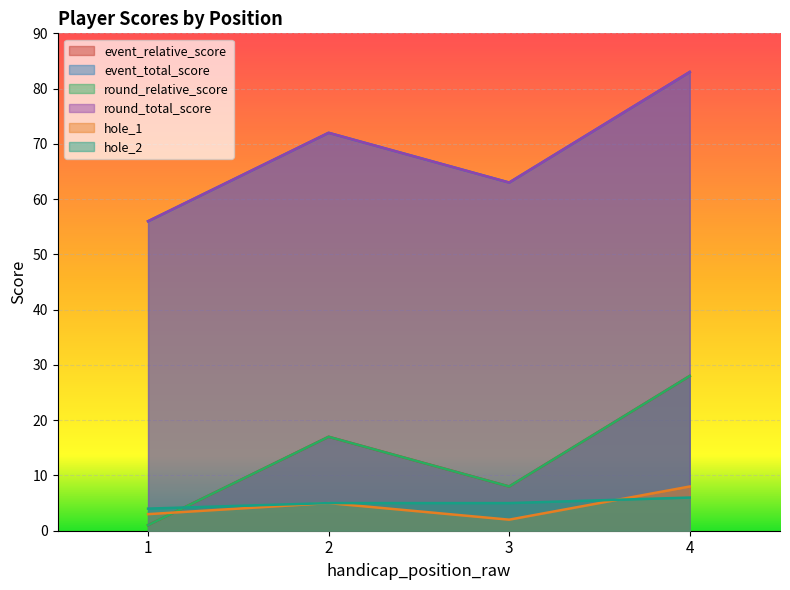

At which label is round_total_score closest to 69?

2